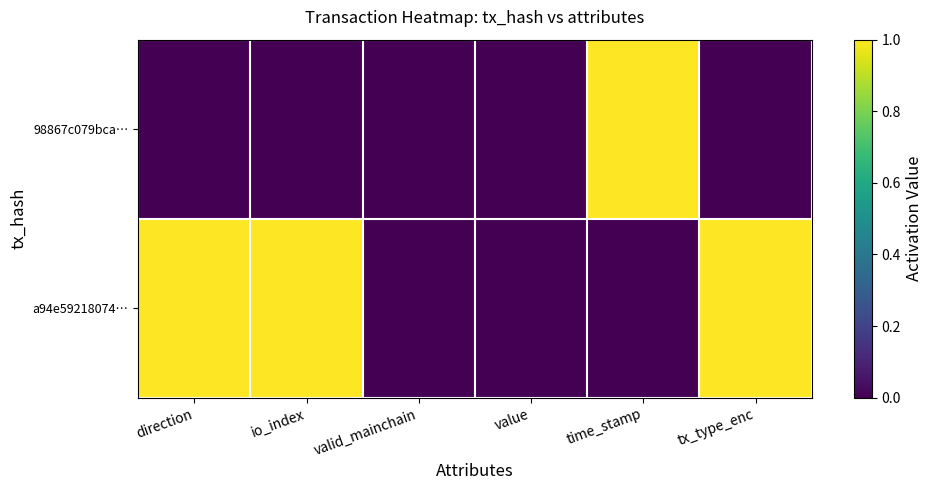

Which has a higher value, time_stamp or io_index?

time_stamp